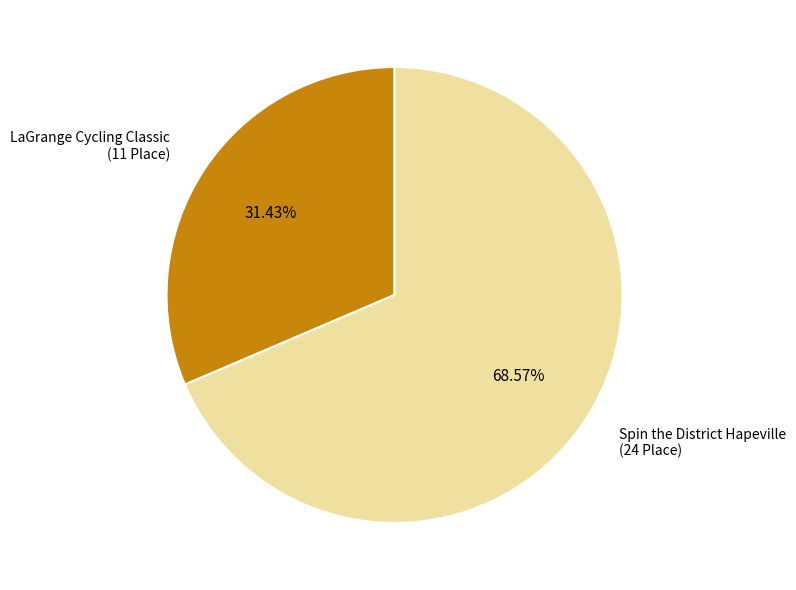

What is the total percentage of Spin the District Hapeville and LaGrange Cycling Classic?

100.0%